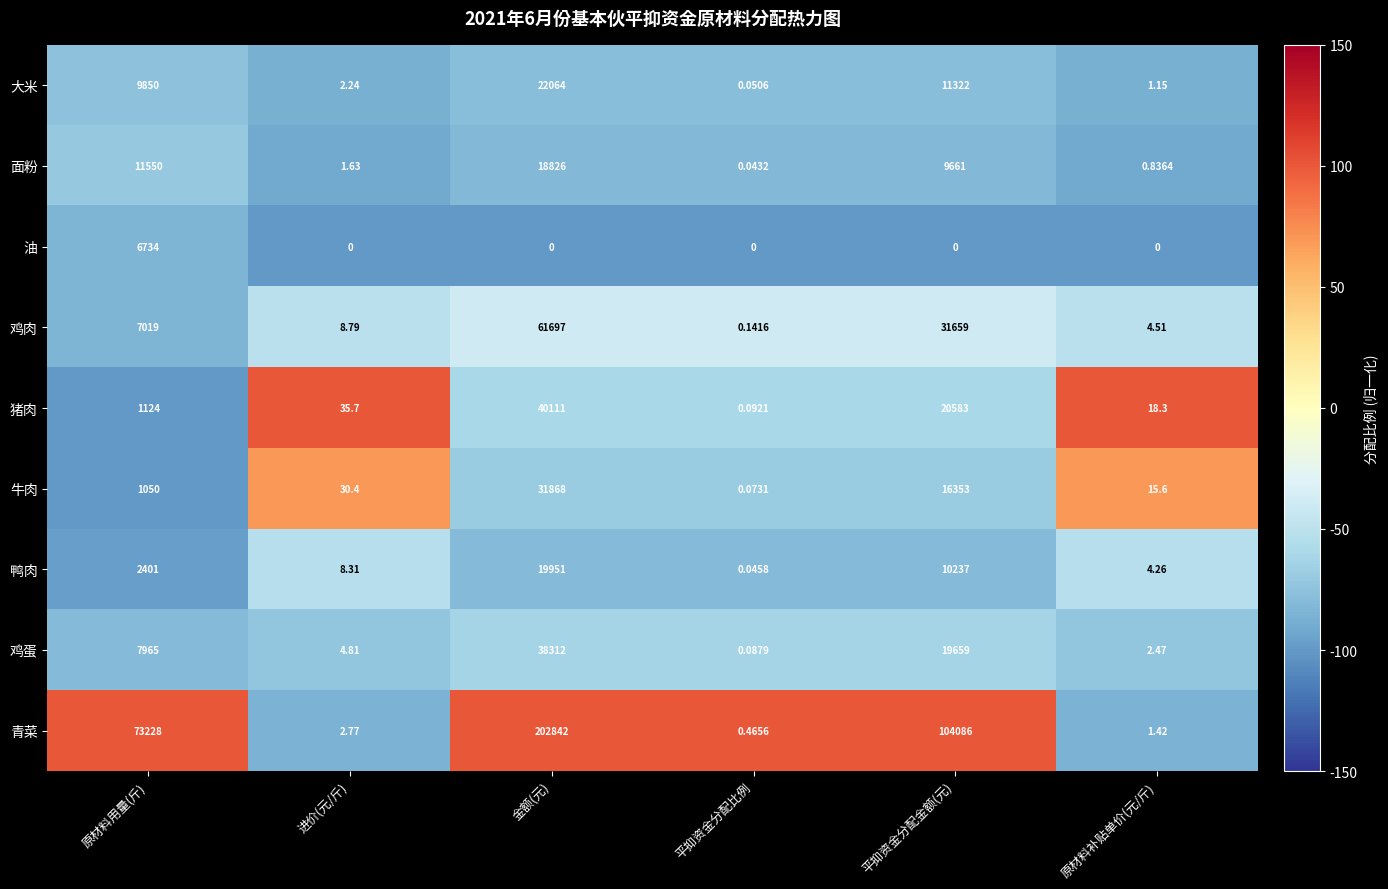

Where is 鸡肉 nearest to the value 30848?

平抑资金分配金额(元)